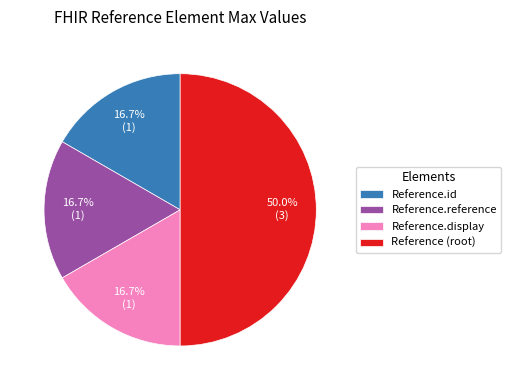

Does Reference.id represent more than half of the total?

No